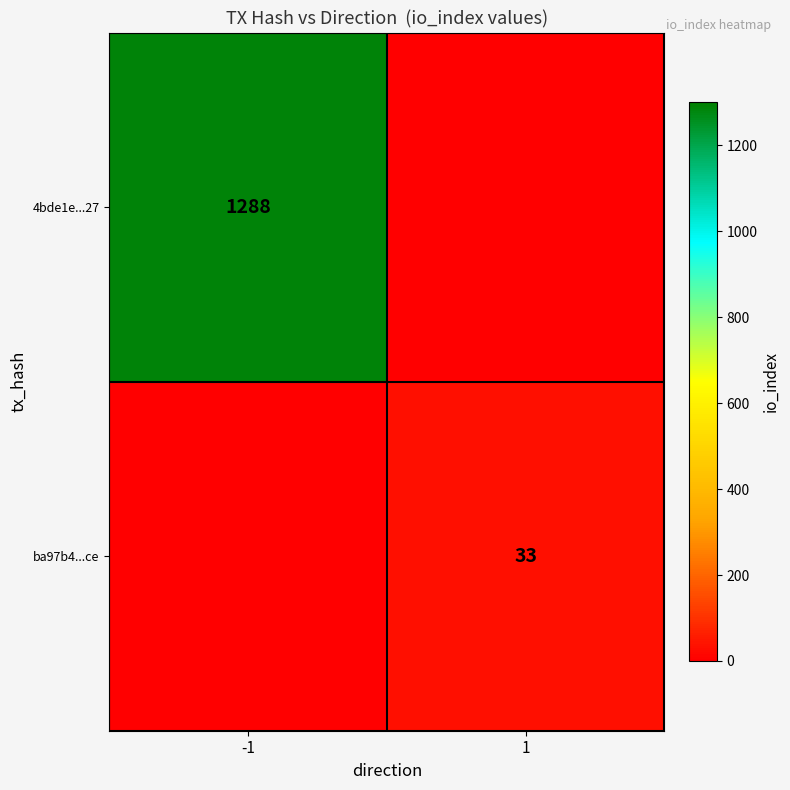

The 4bde1e...27 series shows 721 at -1. True or false?

False